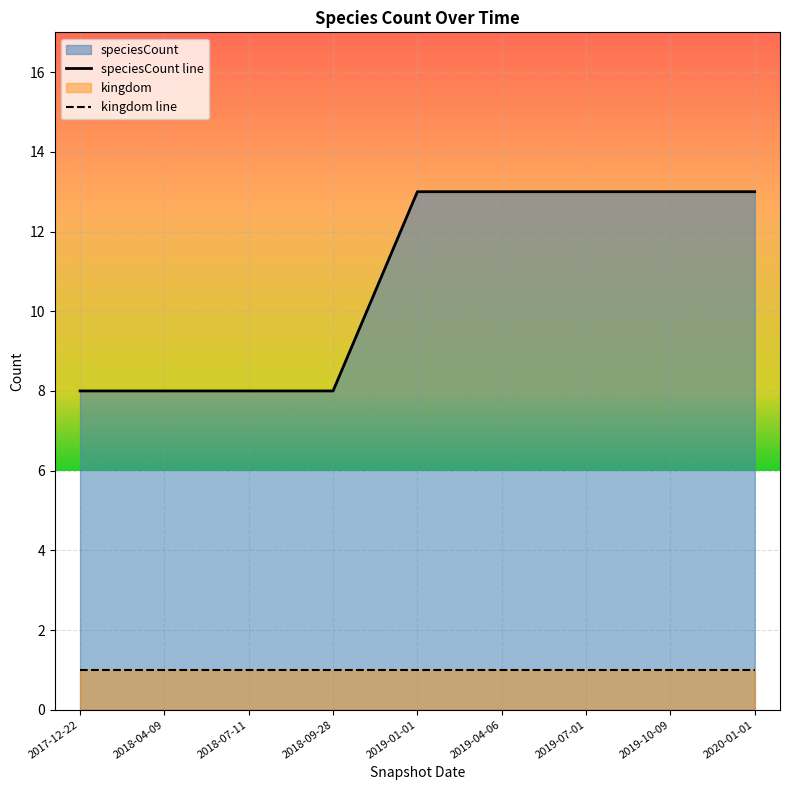

Count the values in the range 8 to 13.

9